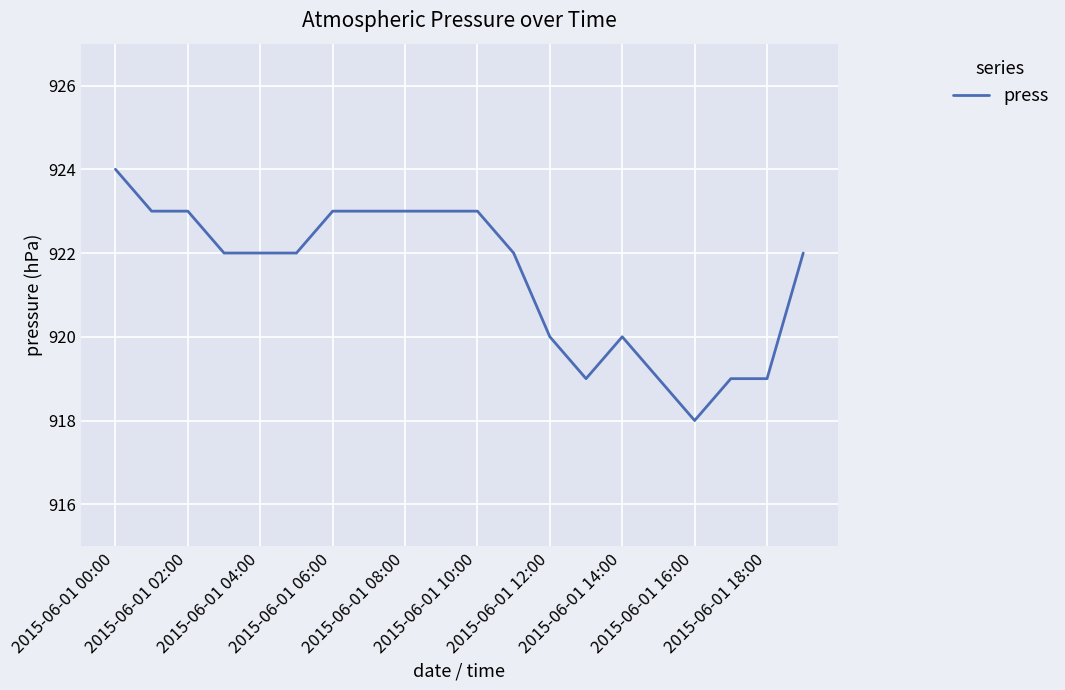

What is the minimum value shown in the chart?

918